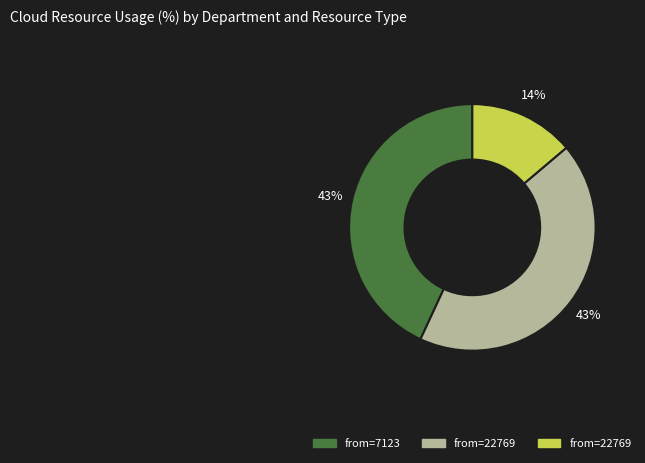

To the nearest percent, what is the average slice percentage?

33%